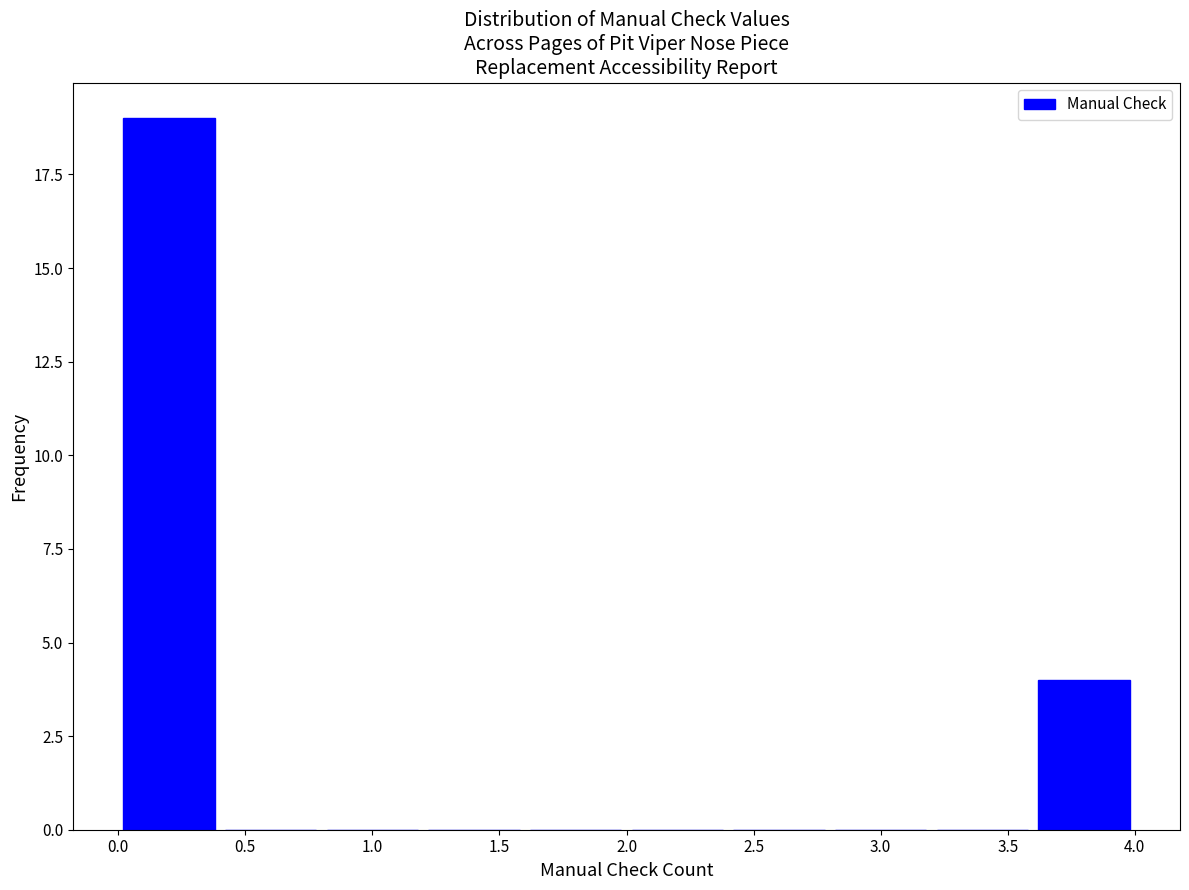

Reading left to right, transcribe this chart: for each bar, give the range it covers on the x-axis and its height. The values are not printed on the chart, so give them approximately, as read against the axis.

0.0 to 0.4: 19
0.4 to 0.8: 0
0.8 to 1.2: 0
1.2 to 1.6: 0
1.6 to 2.0: 0
2.0 to 2.4: 0
2.4 to 2.8: 0
2.8 to 3.2: 0
3.2 to 3.6: 0
3.6 to 4.0: 4